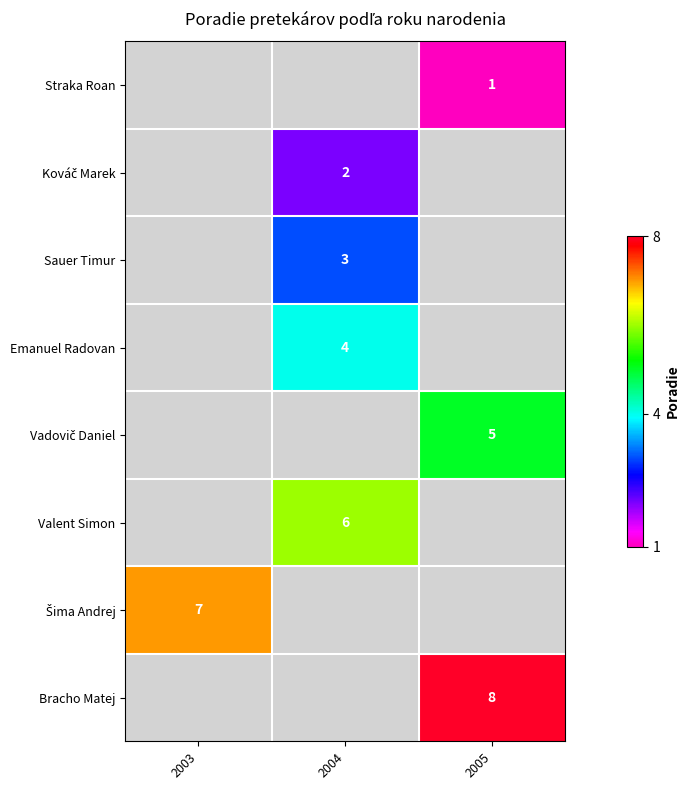

Is the value of Kováč Marek at 2004 greater than the value of Straka Roan at 2005?

Yes